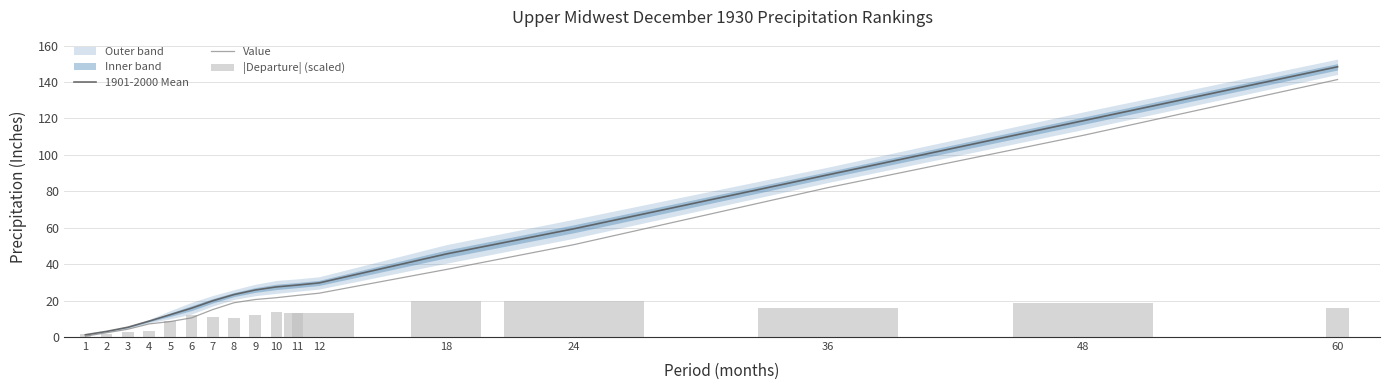

The Value series shows 110.7 at 48. True or false?

True